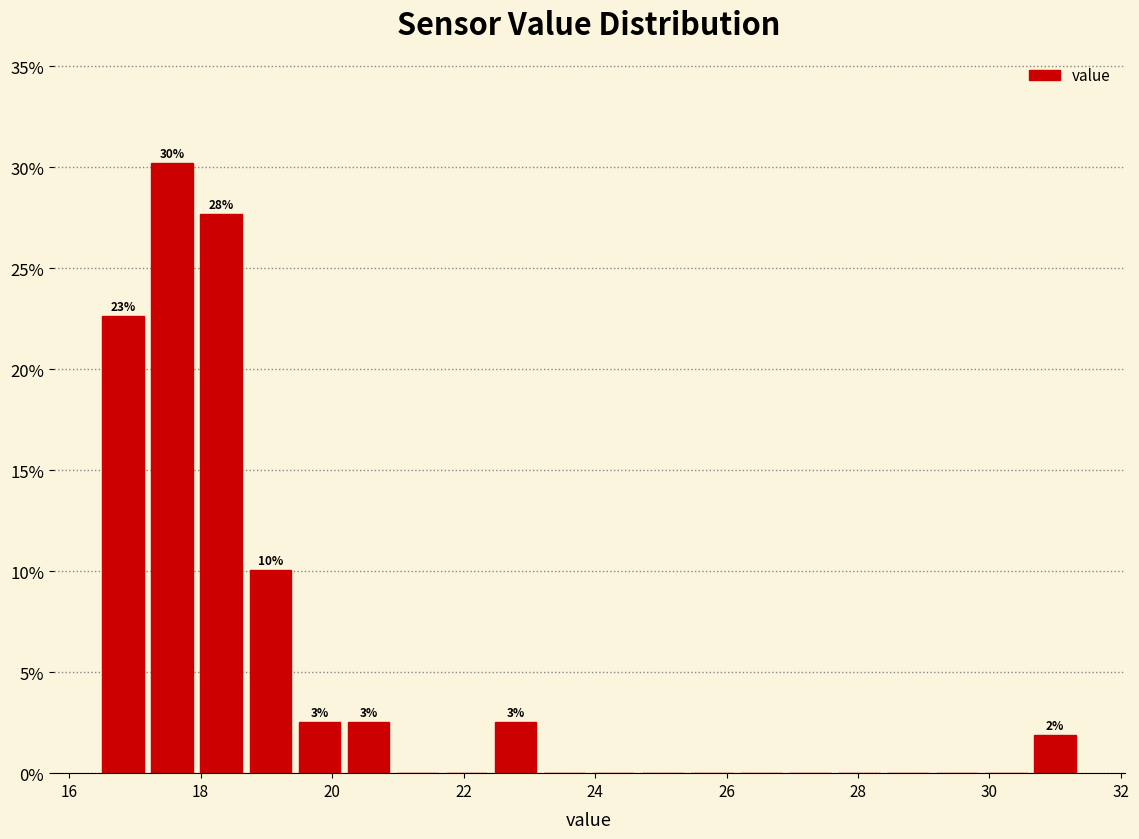

Around what value on the x-axis is the tallest bar? Give the approximate position of its centre, as read against the axis.

17.6